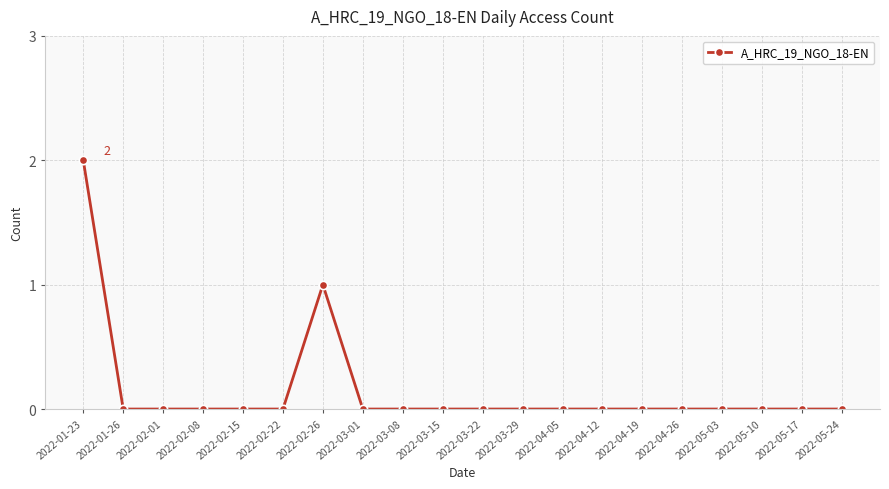

Is this an area chart (filled region under the line)?

No